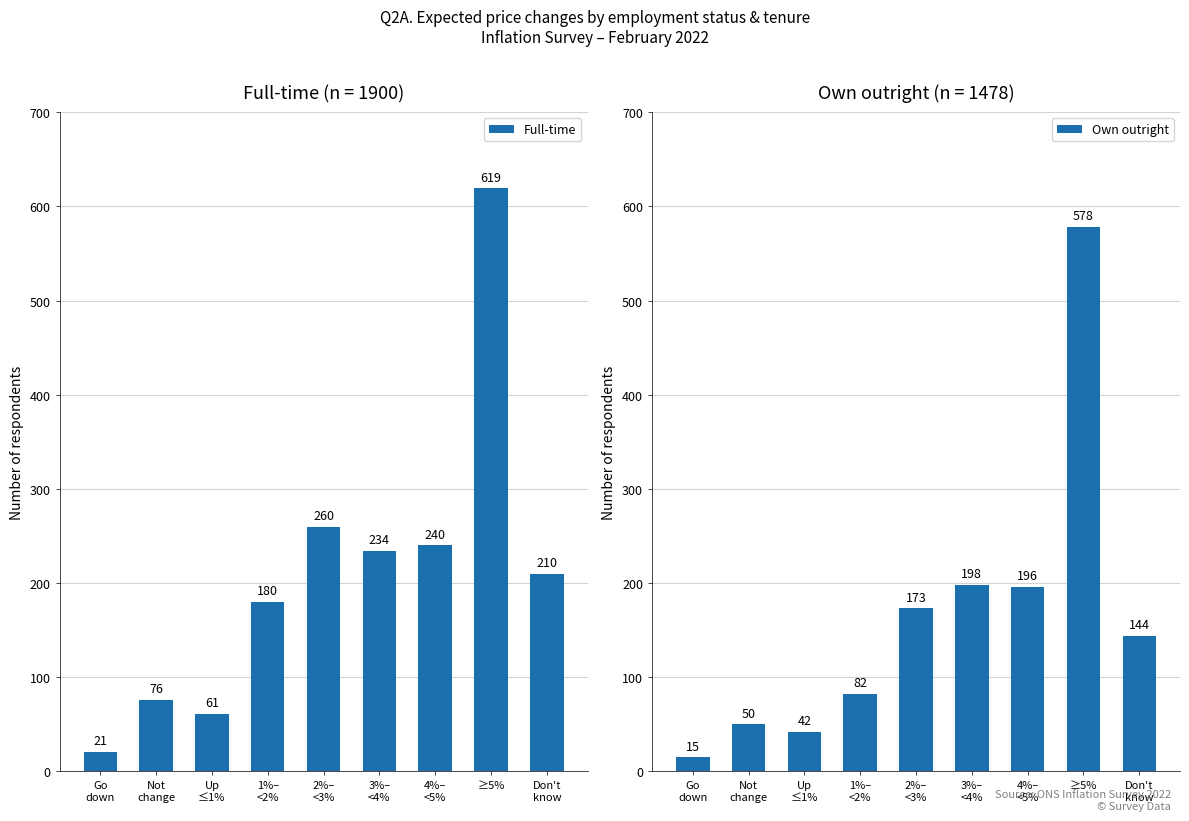

What is the maximum value for Own outright?

578